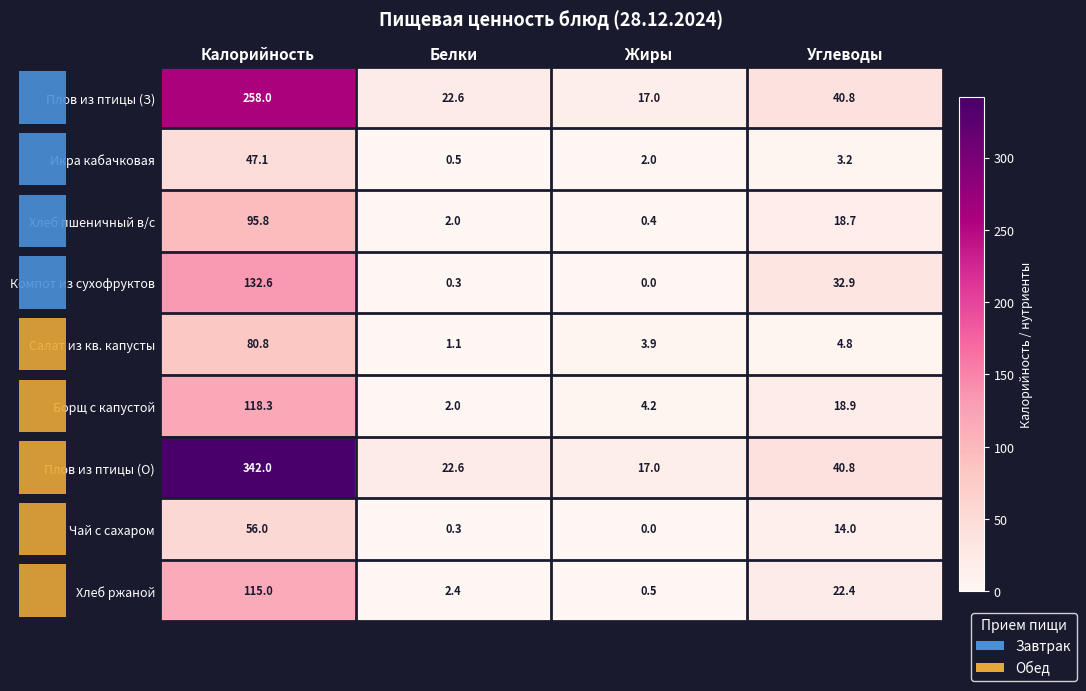

At which category is the sum across all series the highest?

Калорийность